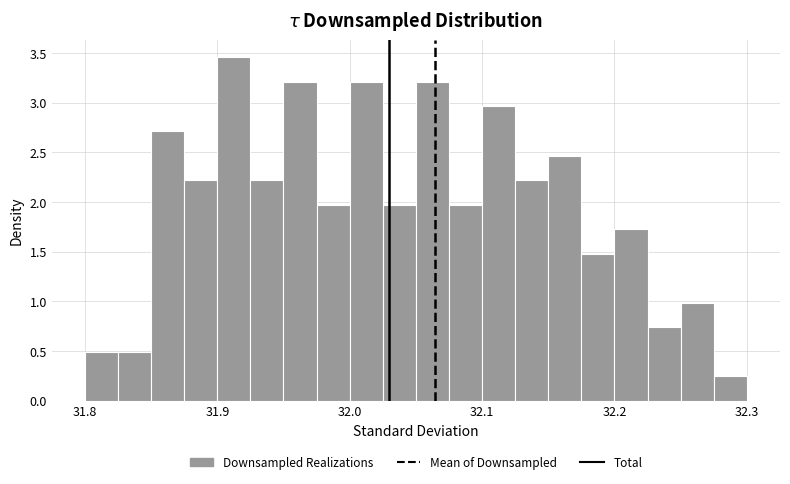

Read against the x-axis, roughly where is the centre of the tallest bar?

31.91